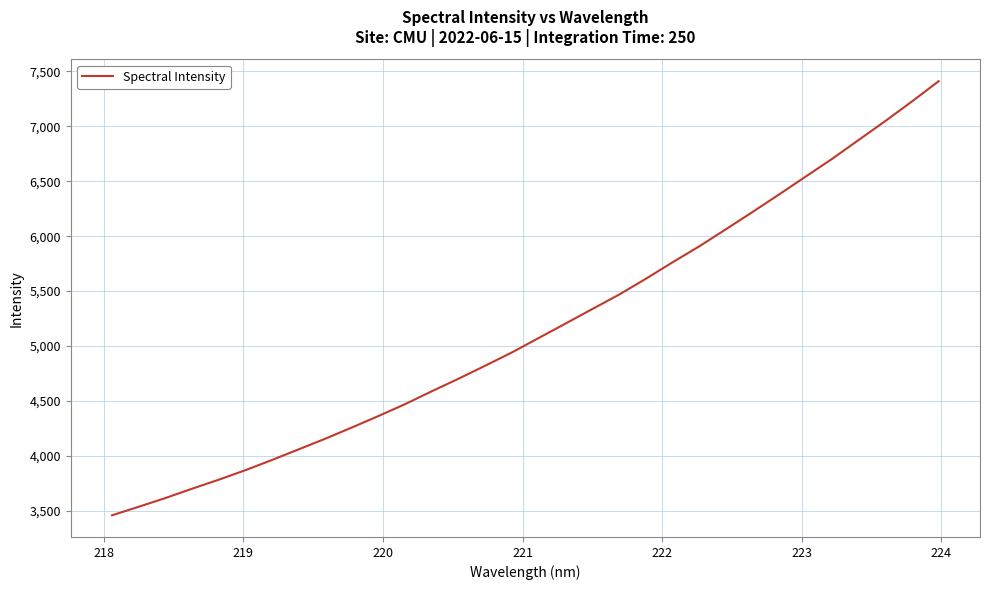

What is the difference between the maximum and minimum values?

3951.3